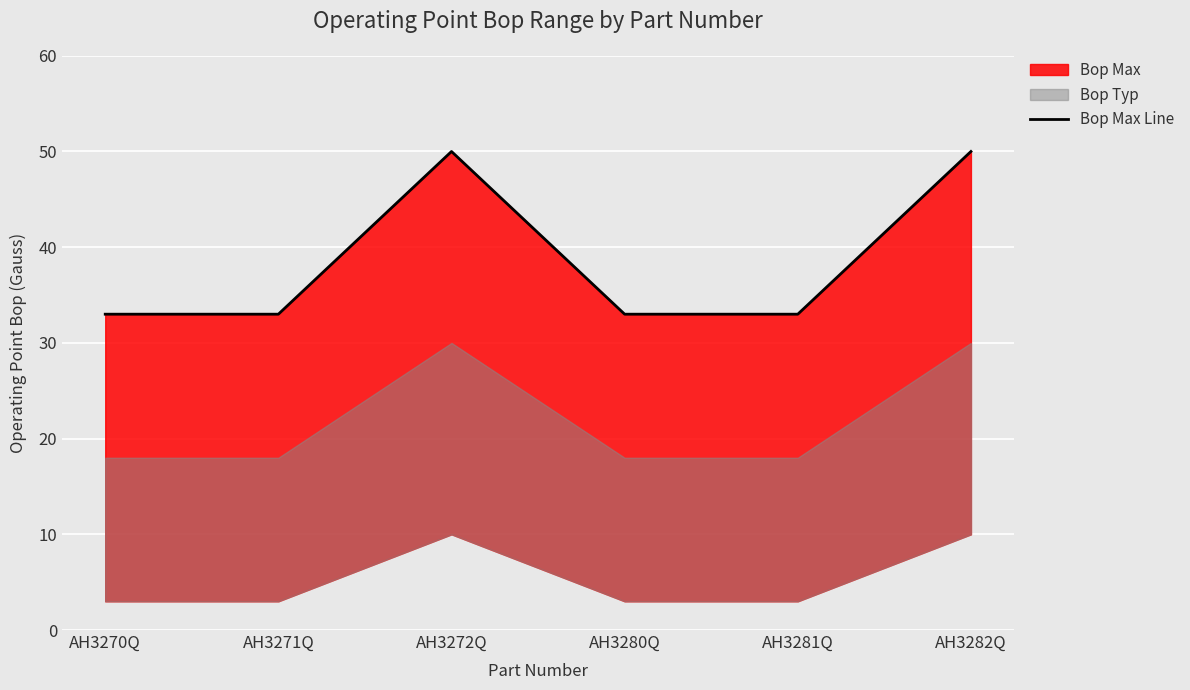

True or false: the data shows 22 at AH3281Q.

False